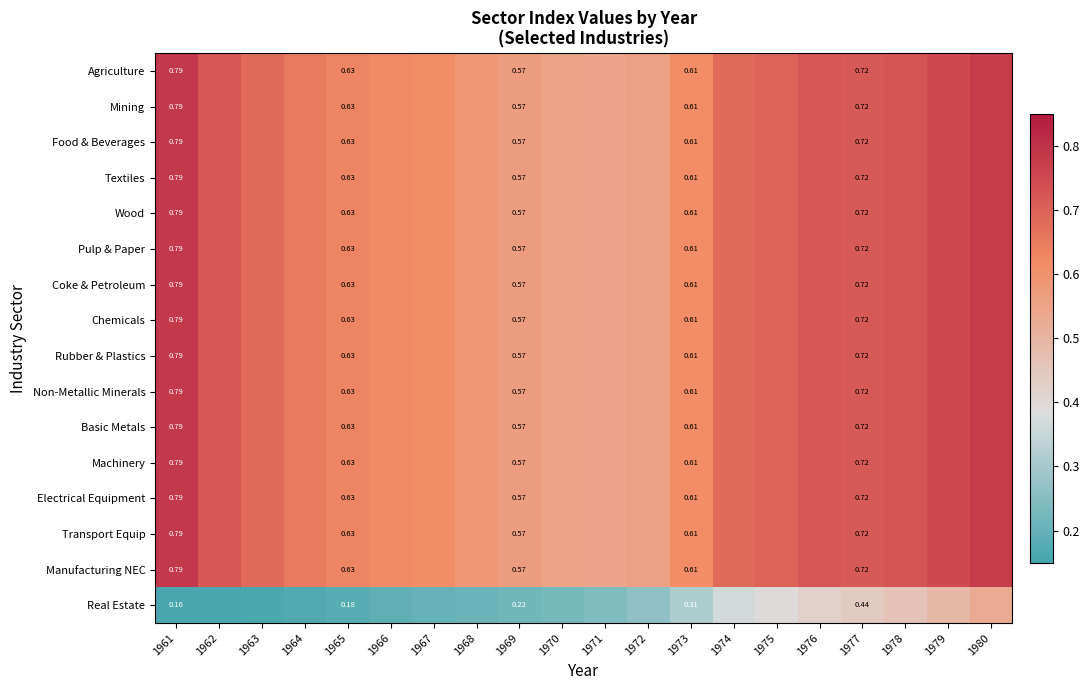

At how many categories does at least one series exceed 0?

20